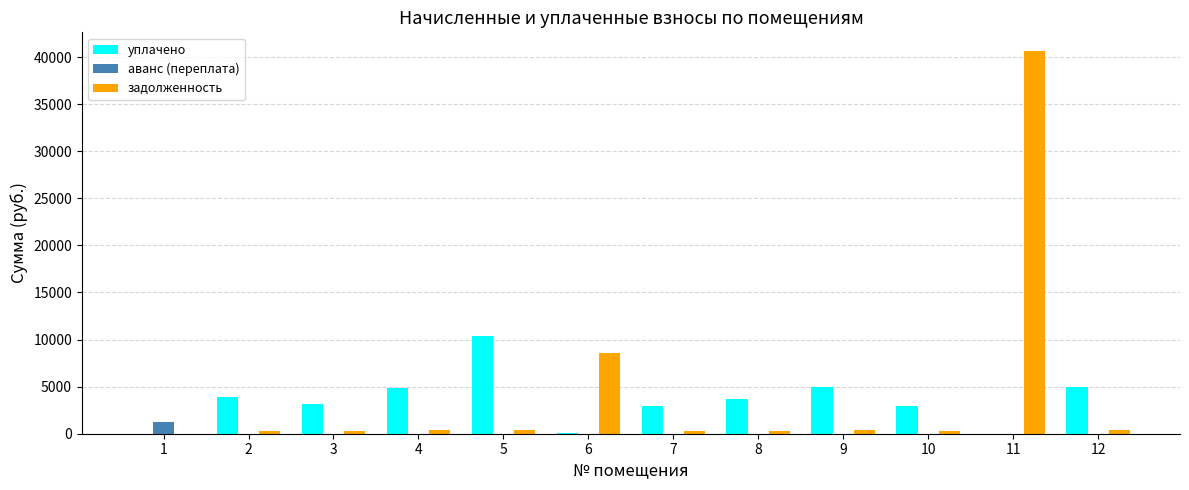

Is the value of аванс (переплата) at 5 greater than the value of уплачено at 5?

No